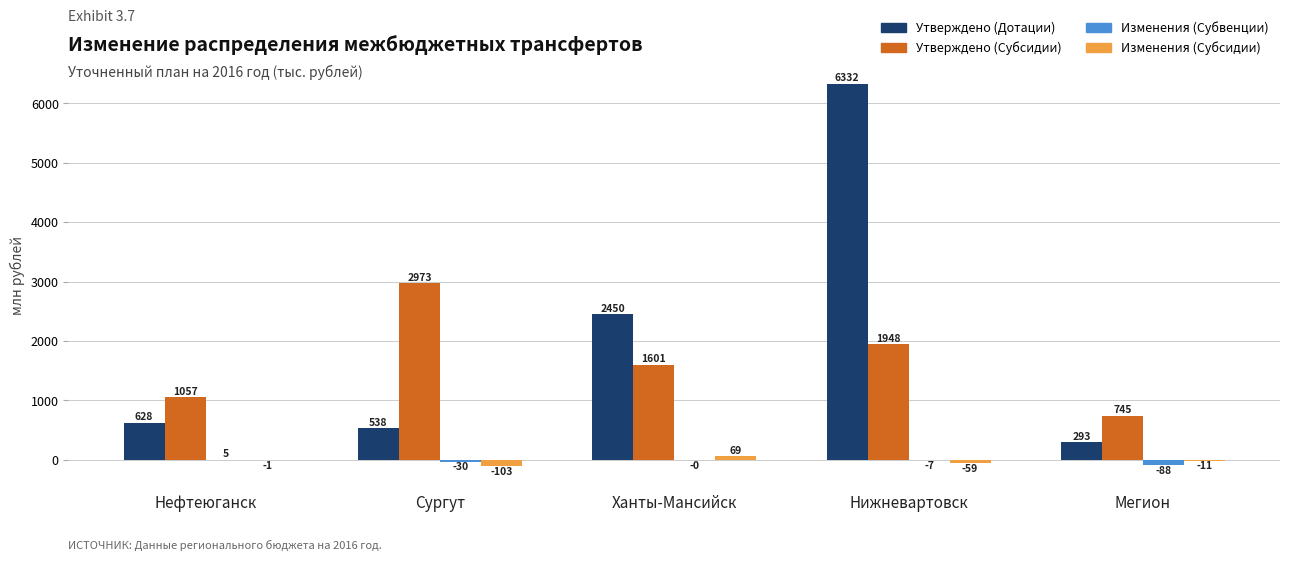

What is the sum of all Утверждено (Дотации) values?

10240.4